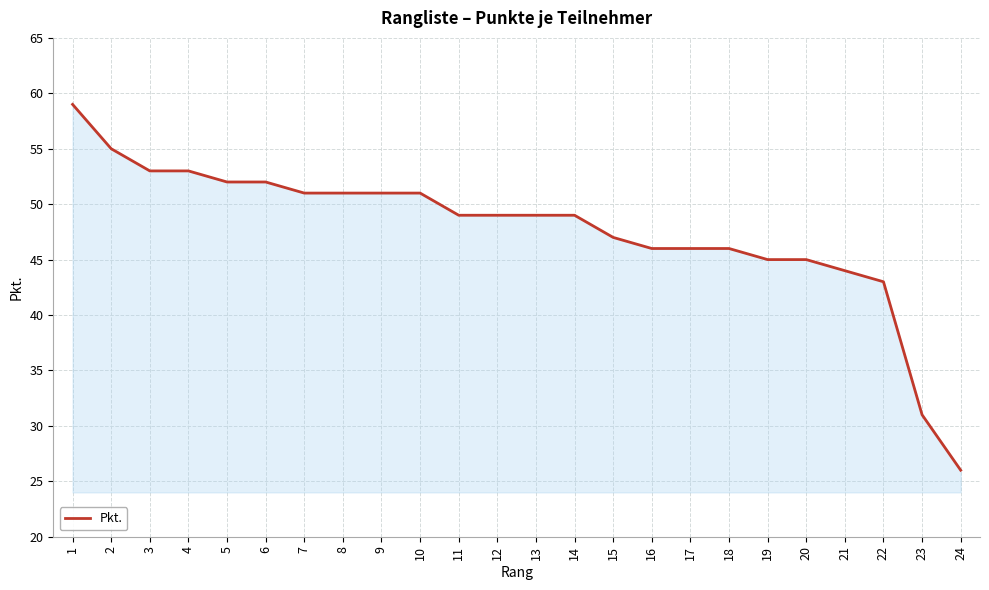

Reading right to left, transcribe all the data shown in this chart.

26	31	43	44	45	45	46	46	46	47	49	49	49	49	51	51	51	51	52	52	53	53	55	59